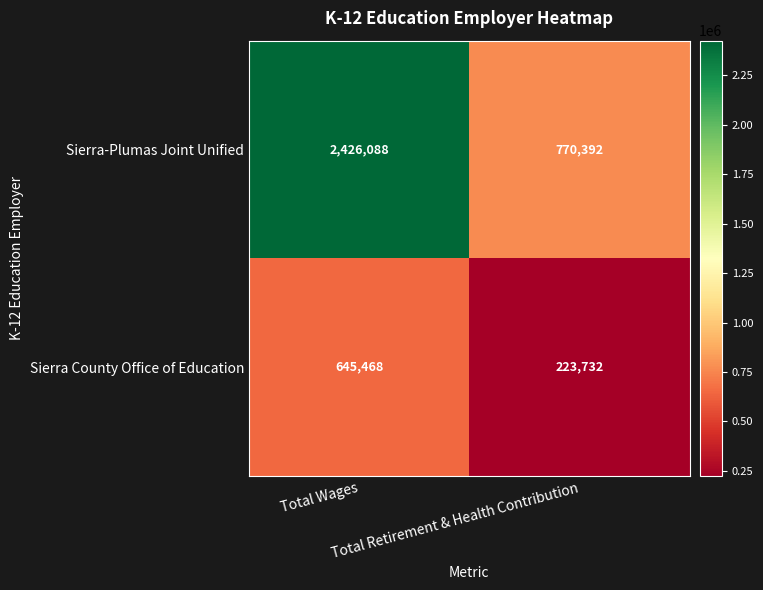

Rank the series by their maximum value, from highest to lowest.

Sierra-Plumas Joint Unified, Sierra County Office of Education